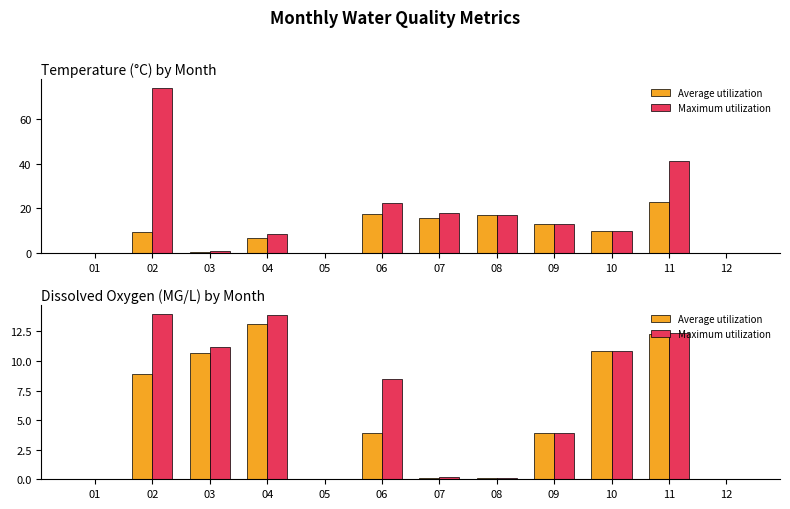

Which label corresponds to the smallest value in the chart?

01